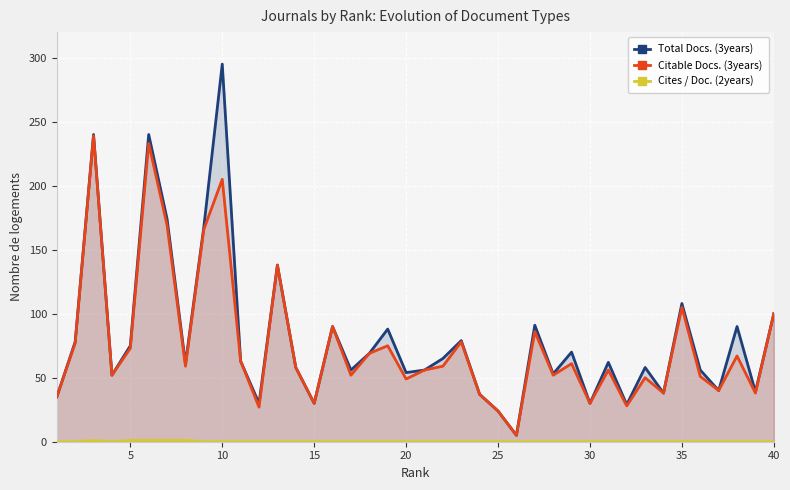

True or false: Total Docs. (3years) and Cites / Doc. (2years) cross at least once.

False